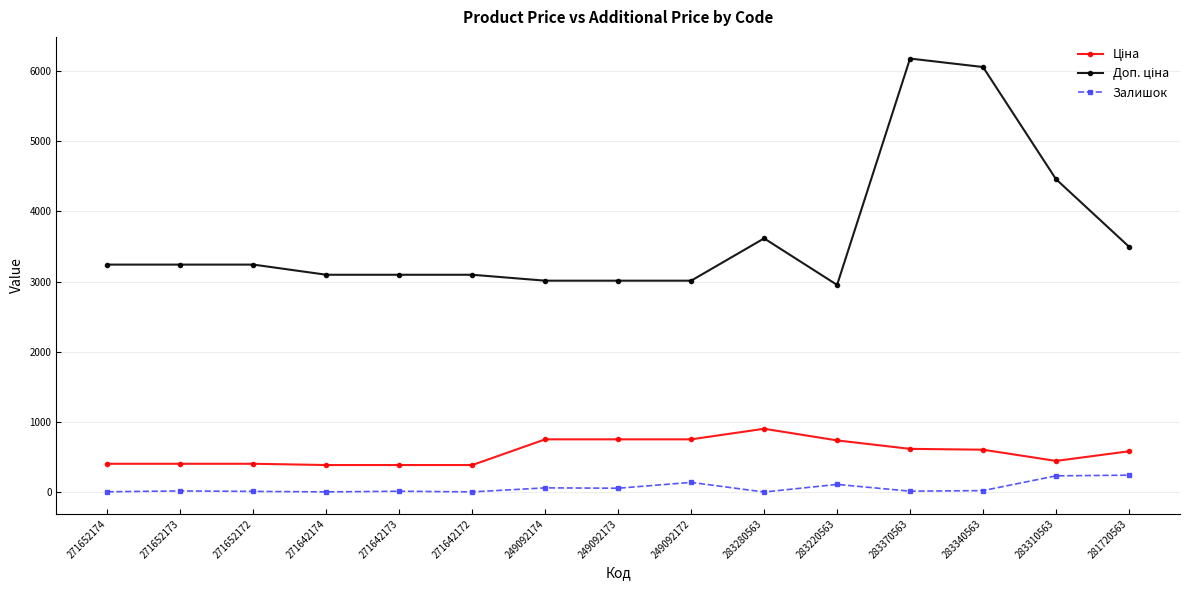

What is the difference between the maximum and minimum values in the Залишок series?

240.0